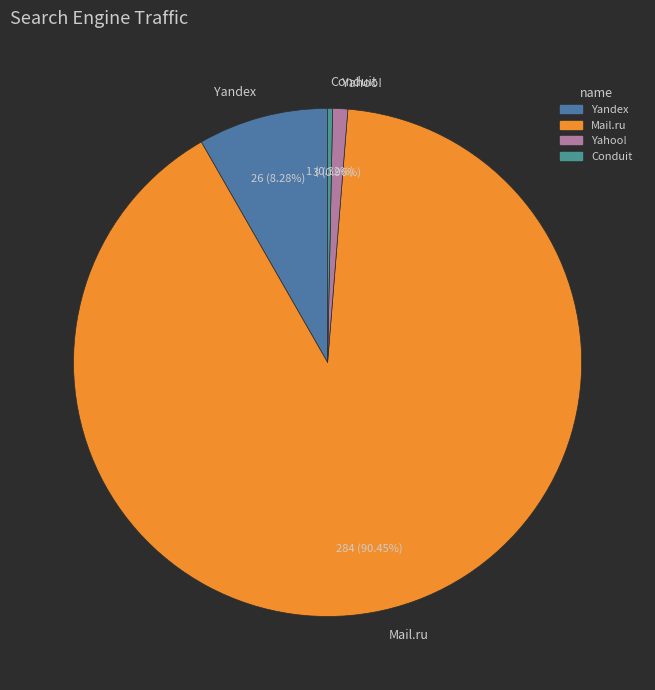

Rank the categories by value from lowest to highest.

Conduit, Yahoo!, Yandex, Mail.ru